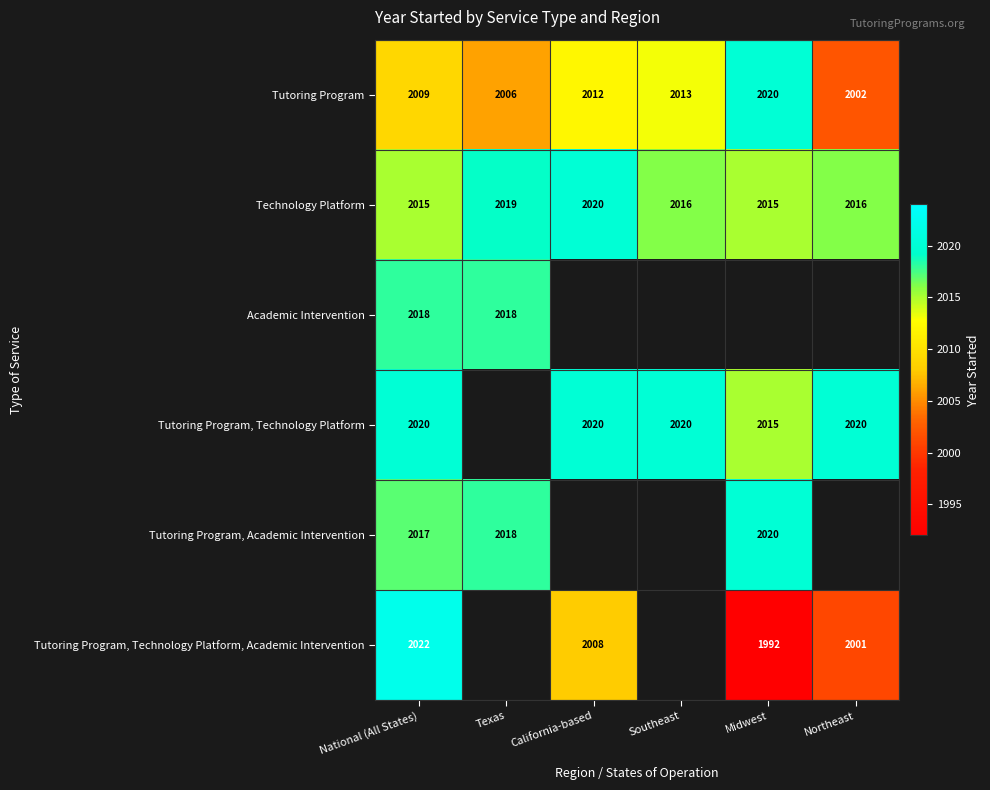

At which label does Tutoring Program reach its minimum?

Northeast